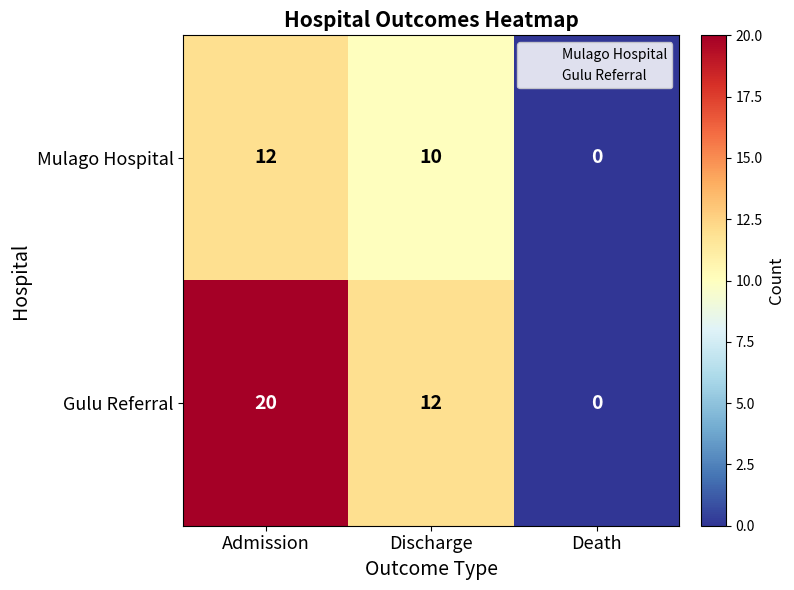

True or false: Gulu Referral has a value of 3 at Discharge.

False